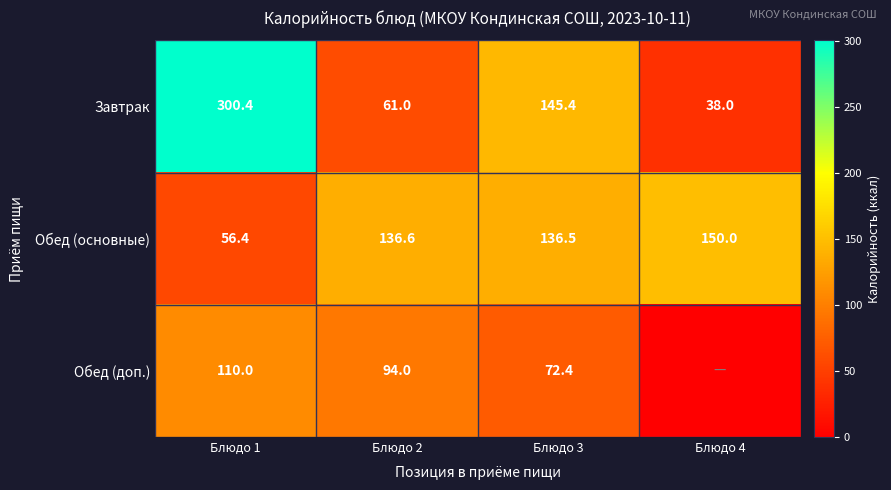

Is it true that Завтрак equals 255.2 at Блюдо 3?

False